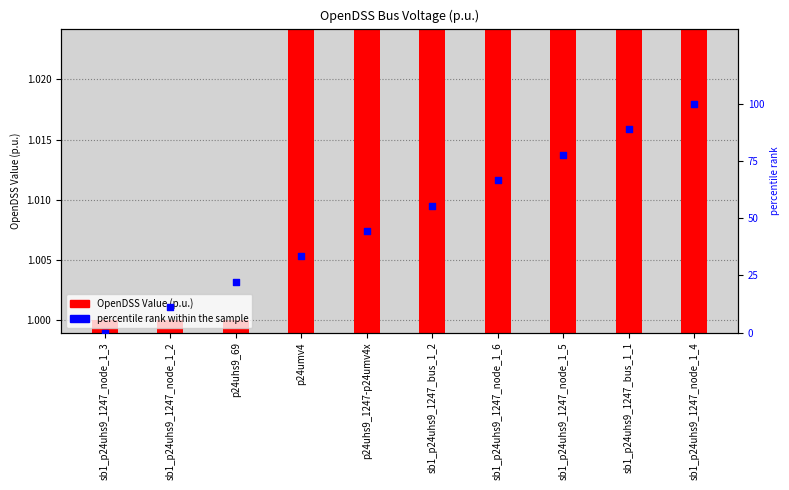

Which series has the largest Y range (max minus min)?

percentile rank within the sample